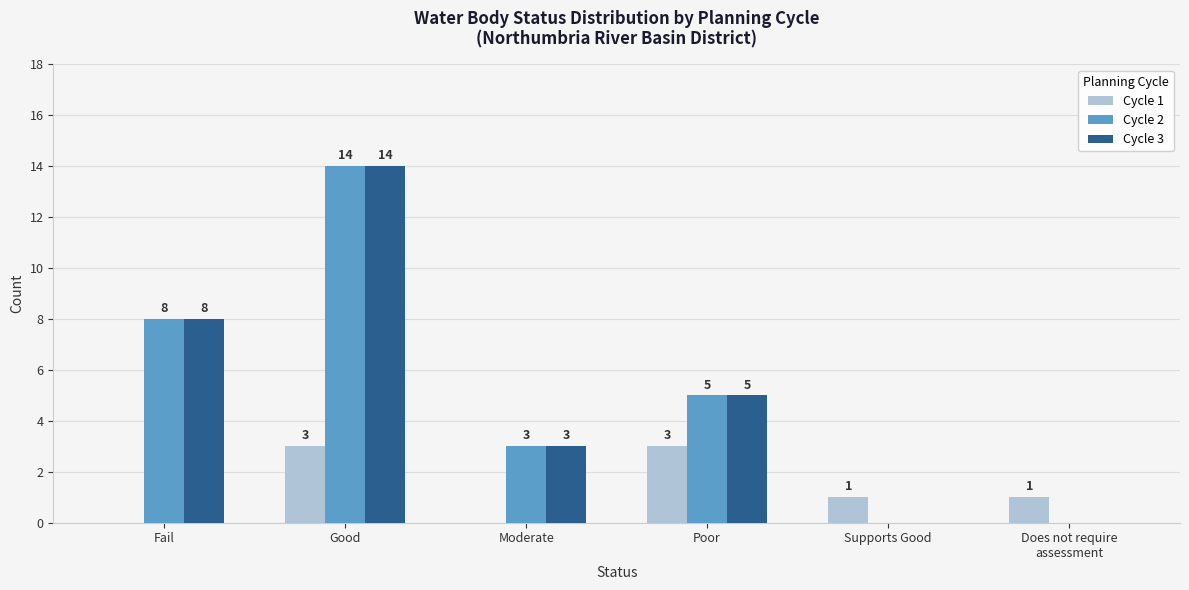

True or false: Cycle 2 has a value of 0 at Supports Good.

True